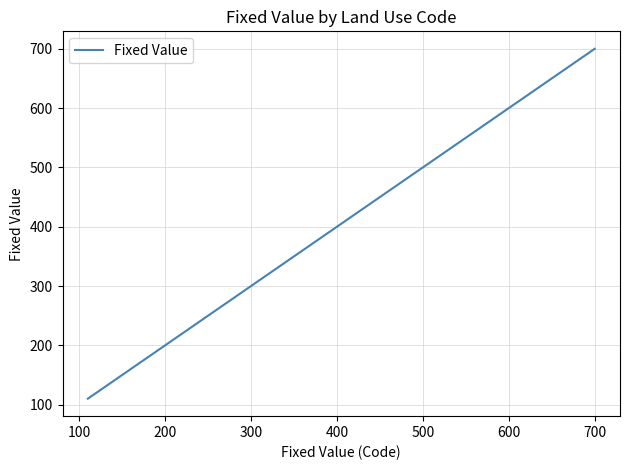

What is the difference between the maximum and minimum values?

590